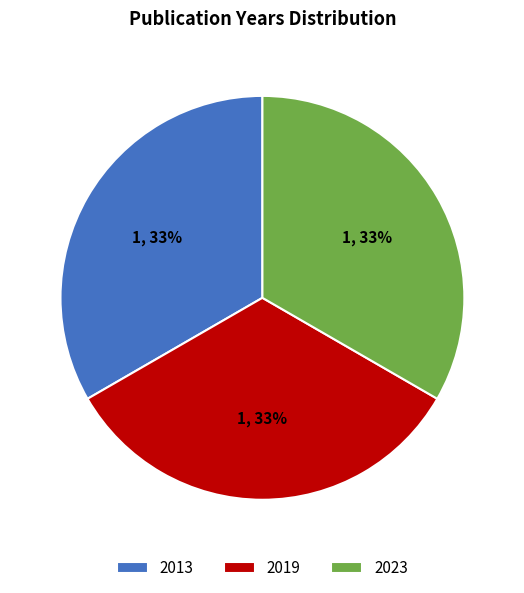

Does 2013 represent more than half of the total?

No